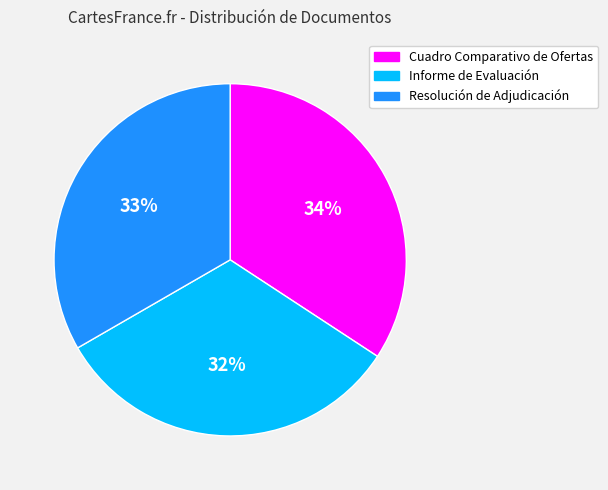

Rank the categories by value from highest to lowest.

Cuadro Comparativo de Ofertas, Resolución de Adjudicación, Informe de Evaluación